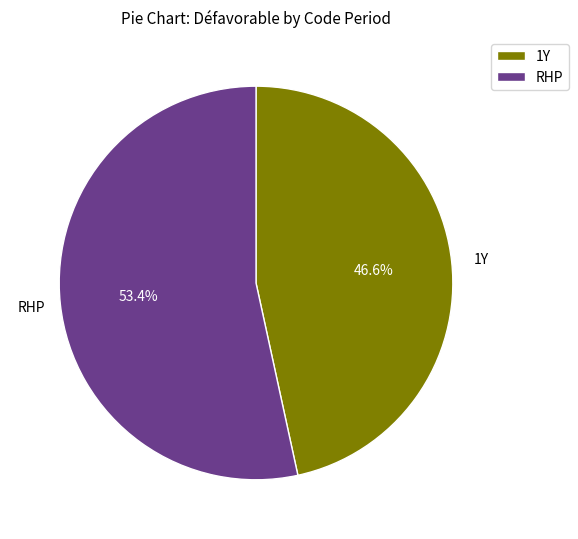

Which slice is the smallest?

1Y